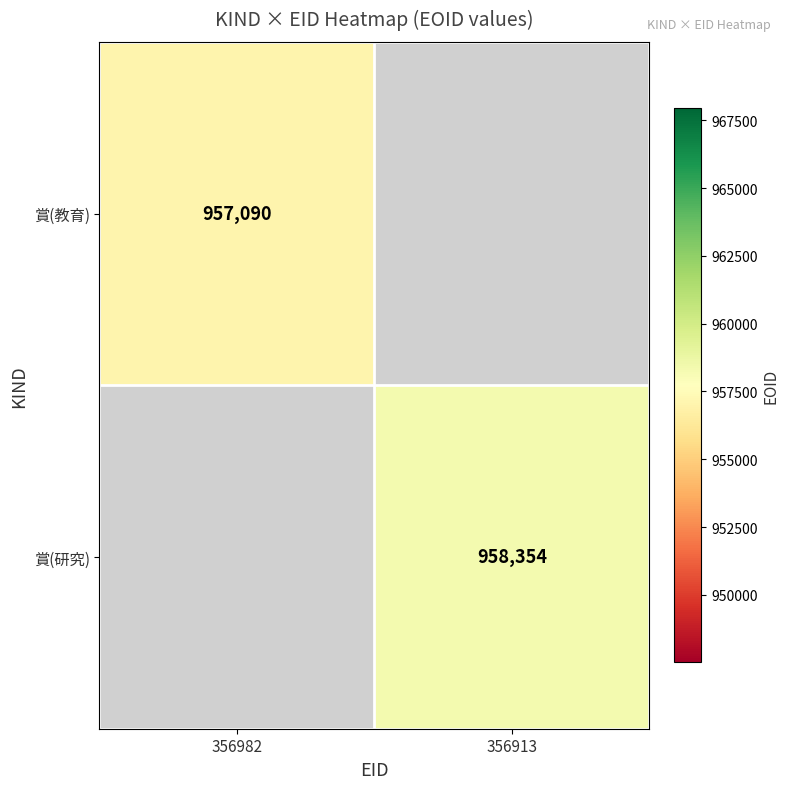

True or false: 賞(研究) has a value of 361015 at 356913.

False